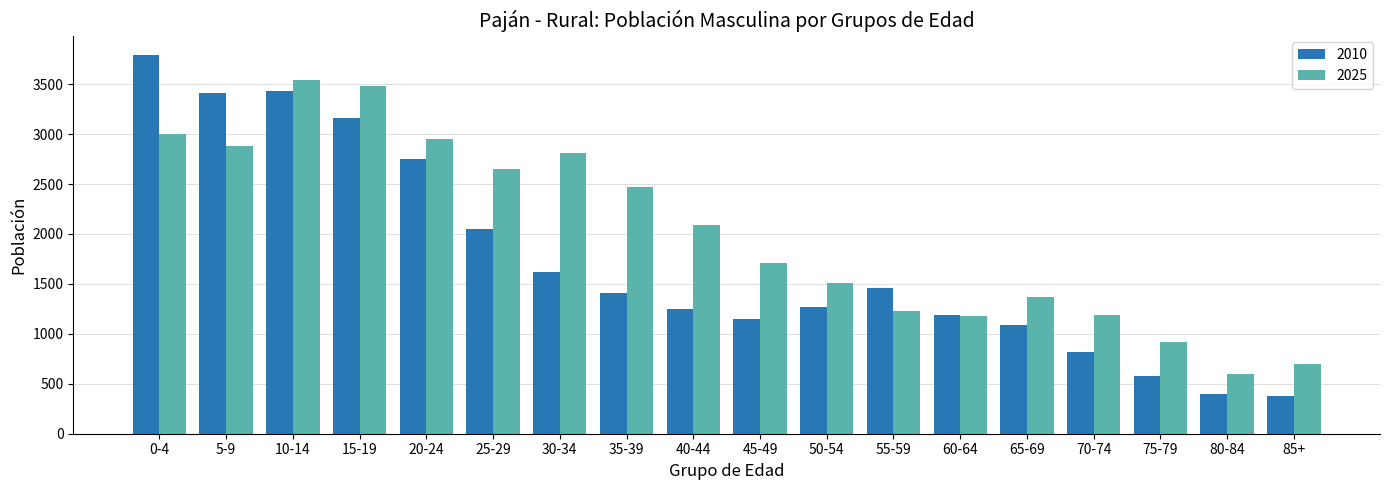

What is the difference between the highest and lowest values at 70-74?

374